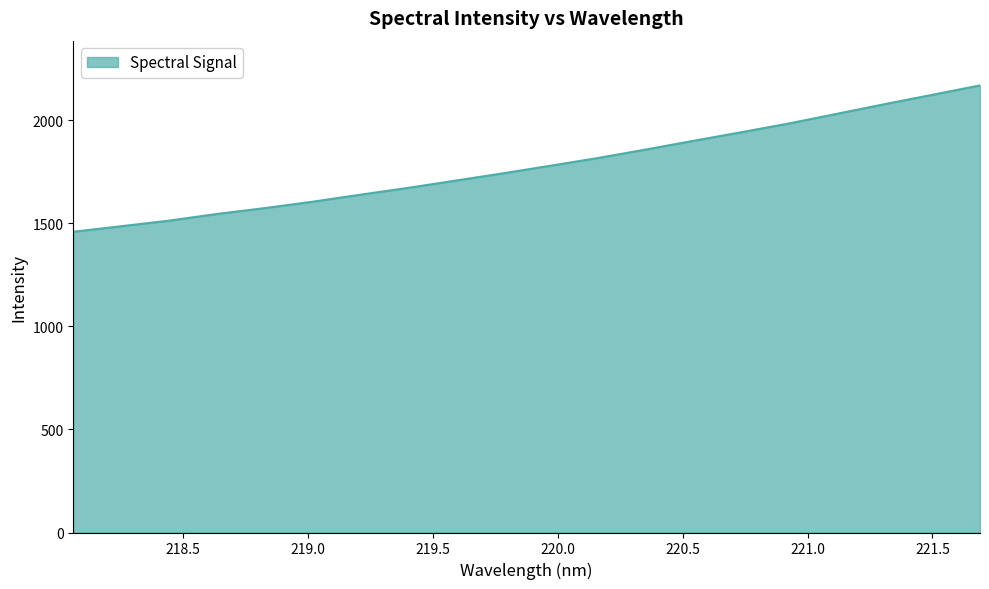

What is the greatest value displayed?

2168.1